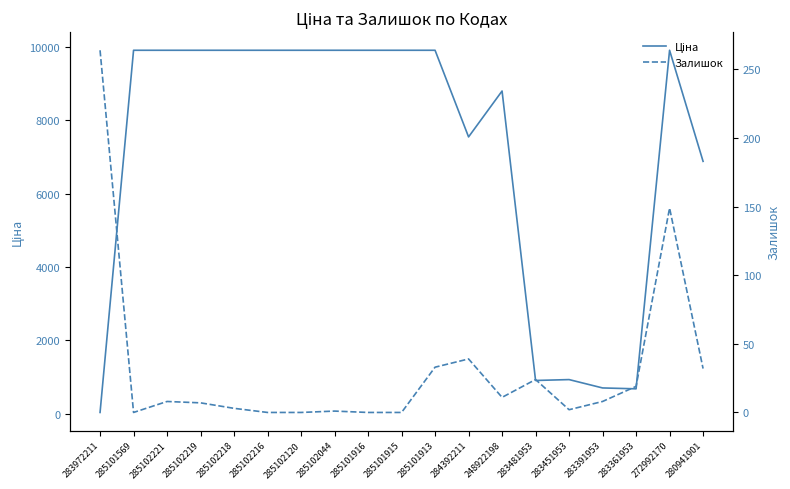

What is the difference between the highest and lowest values at 285102218?

9905.5